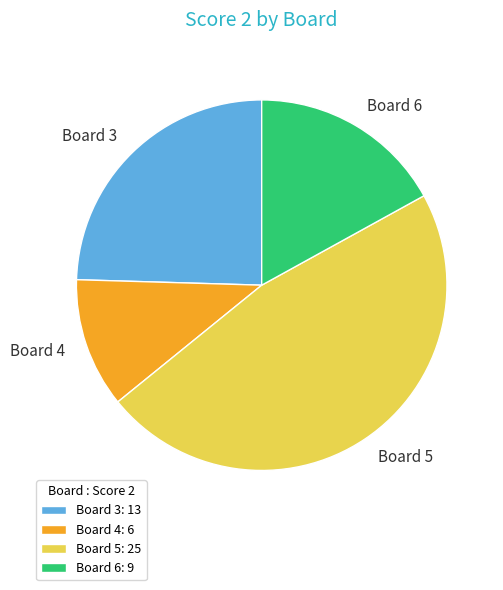

Rank the categories by value from highest to lowest.

Board 5: 25, Board 3: 13, Board 6: 9, Board 4: 6